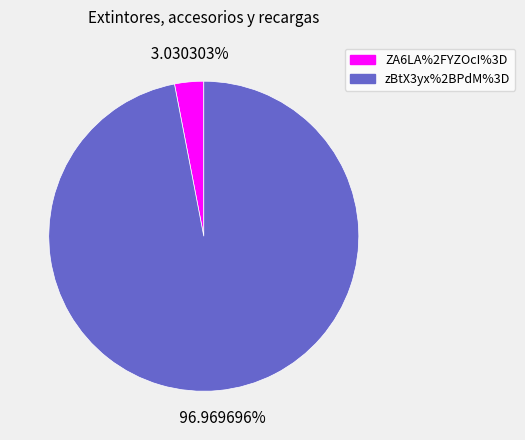

Count the number of slices in the pie.

2